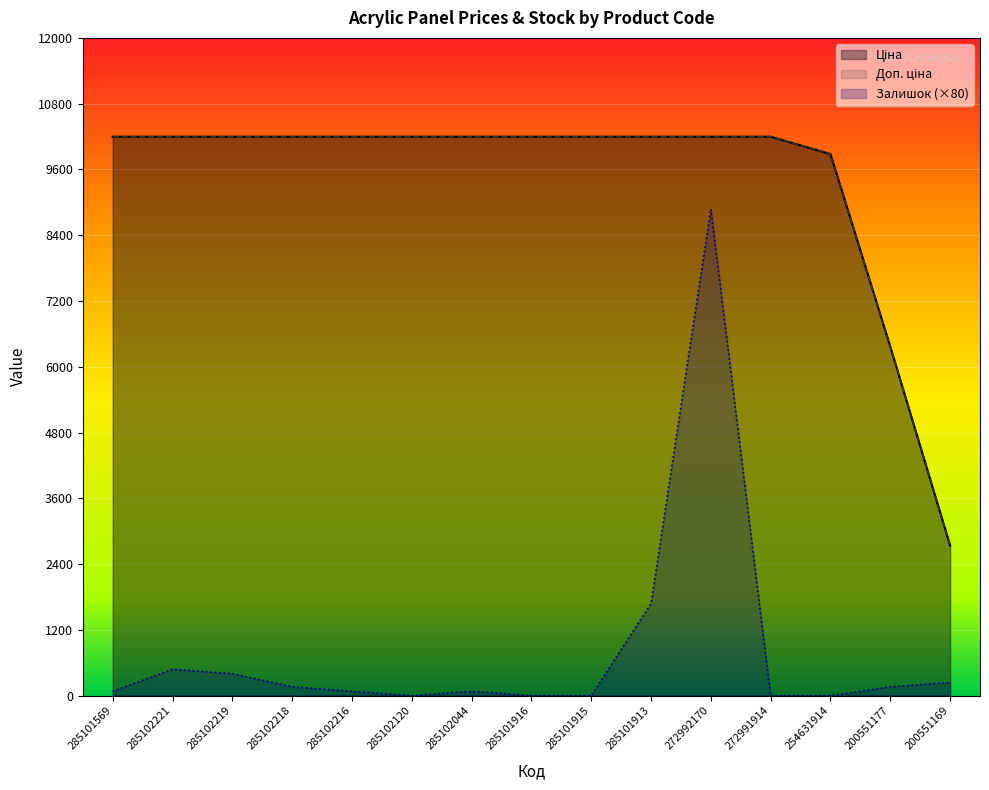

Count the number of data series in this chart.

3